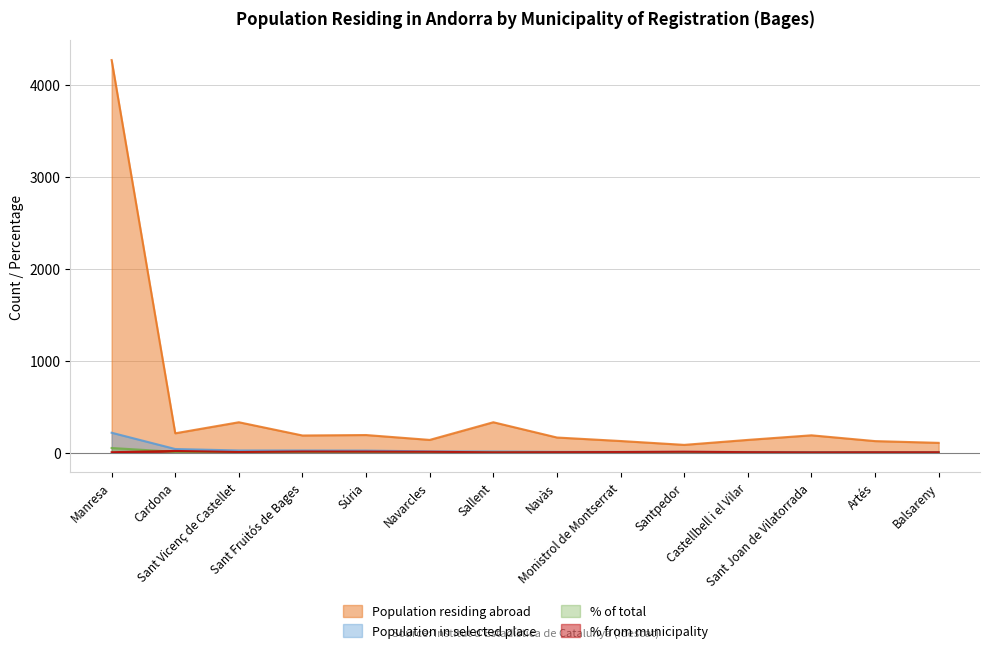

What position from the right is Artés?

2